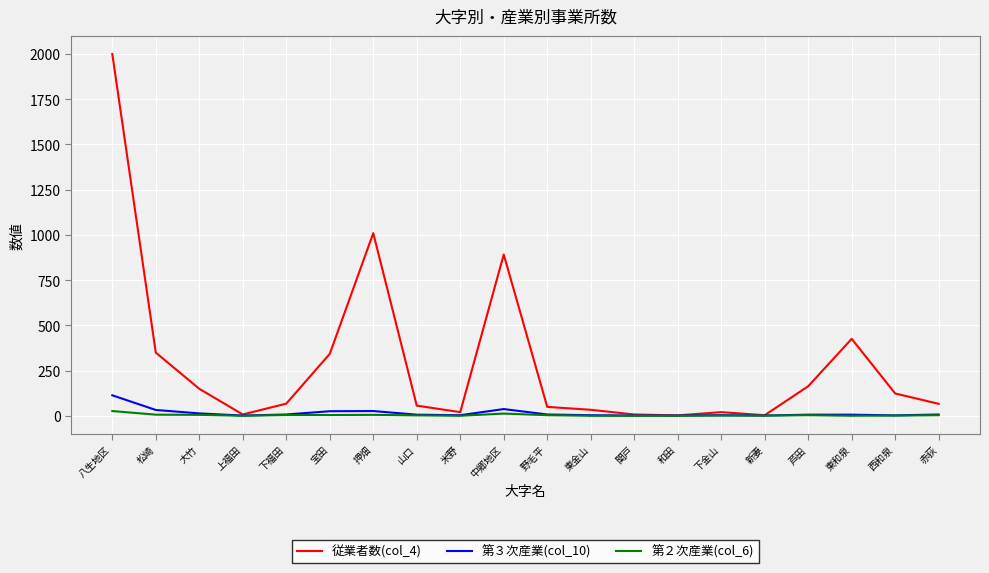

How many values in the 第２次産業(col_6) series are below 3?

10